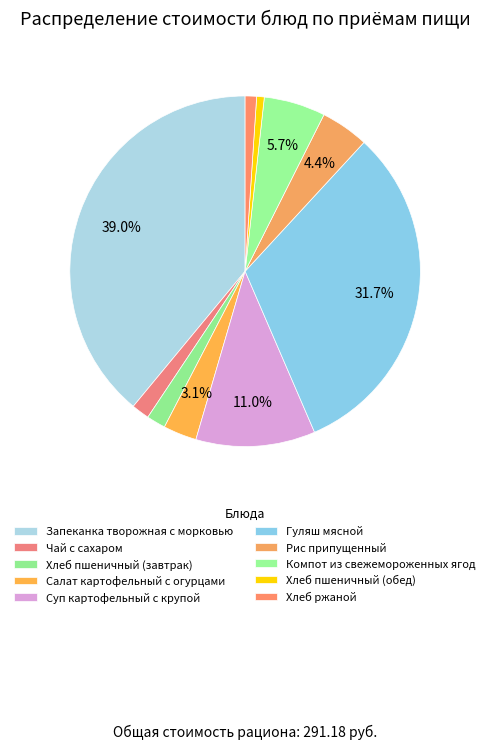

What is the change in value from Запеканка творожная с морковью to Чай с сахаром?

-108.7